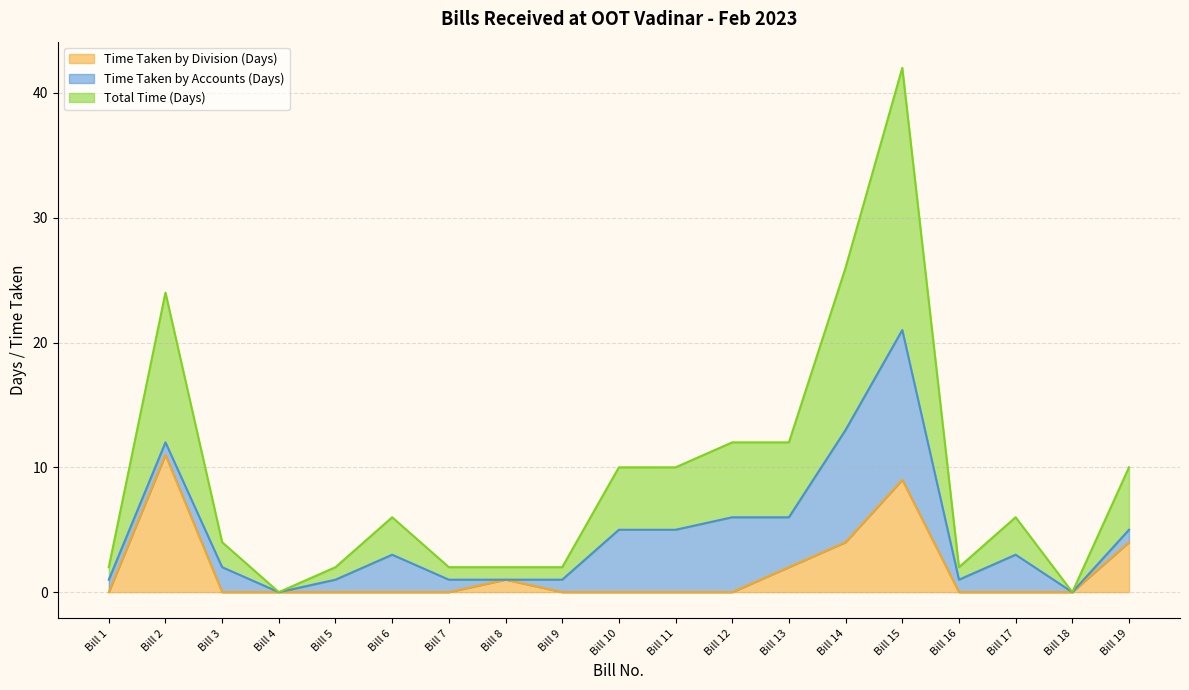

Does the chart display data point markers on the line(s)?

No